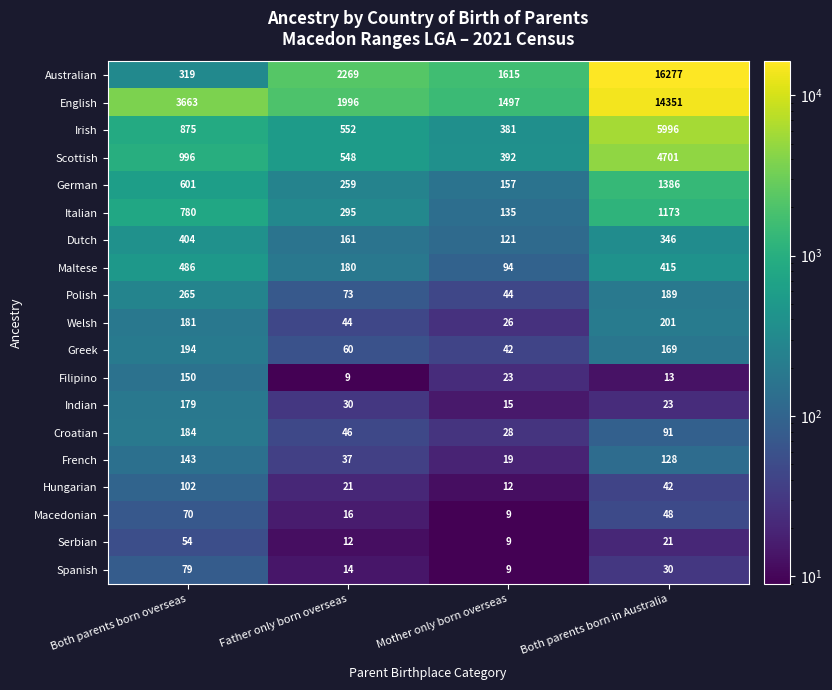

How many values in the Hungarian series are below 42?

2